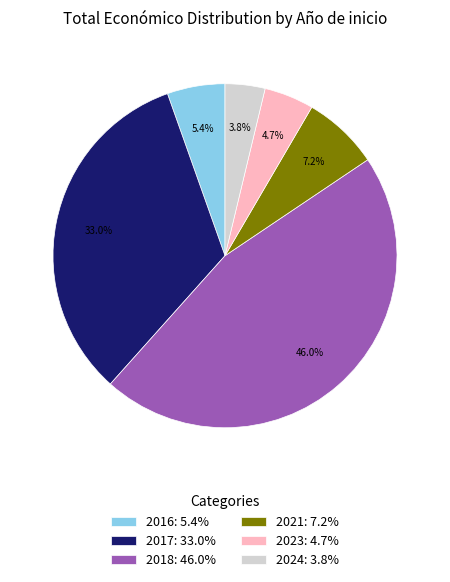

Is the sum of 2018: 46.0% and 2016: 5.4% greater than half?

Yes